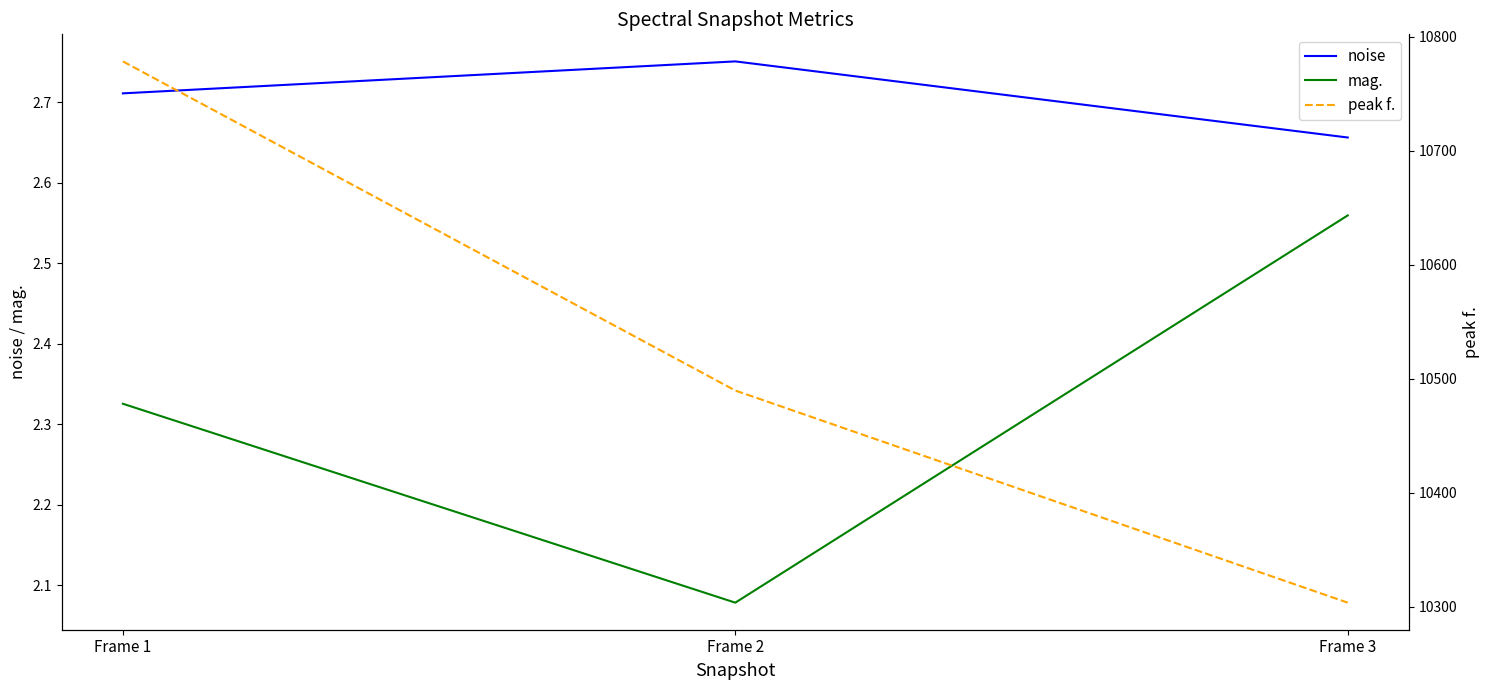

What is the minimum value for mag.?

2.1